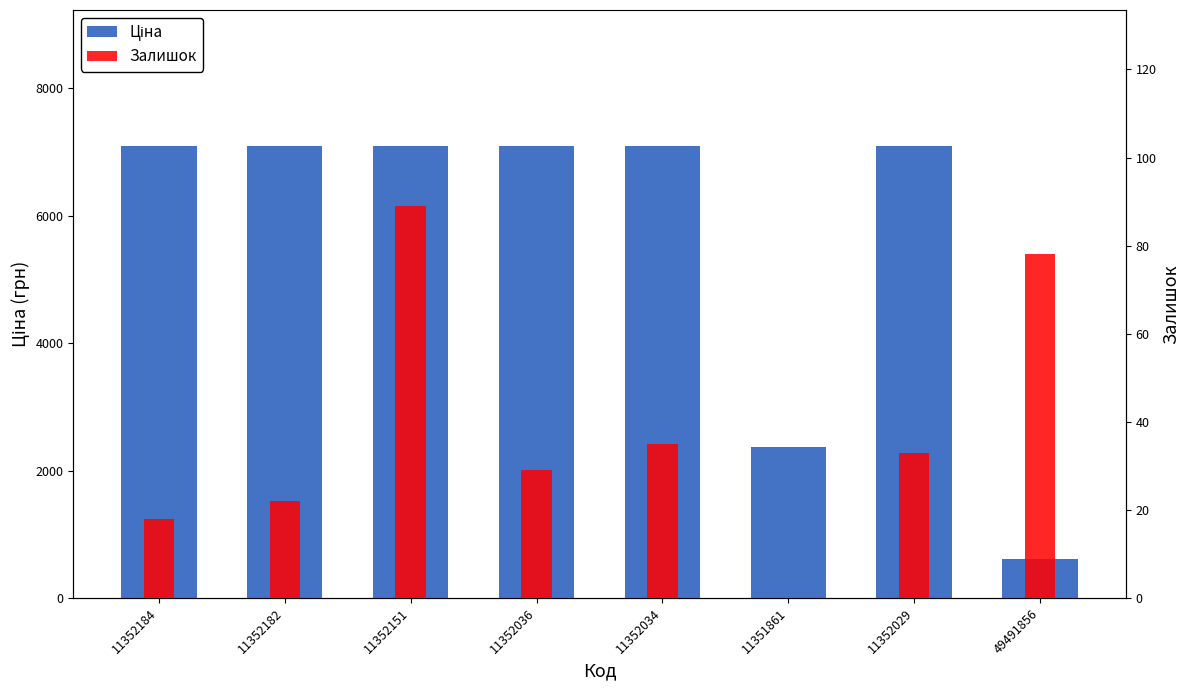

How many series are shown in this chart?

2